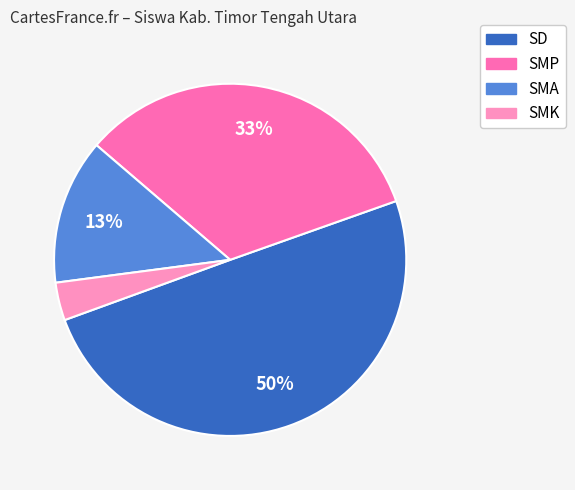

Do SD and SMK together represent more than half of the pie?

Yes